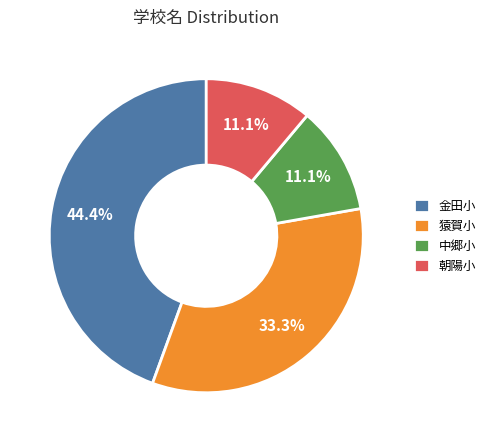

What percentage is NOT represented by 猿賀小?

66.7%